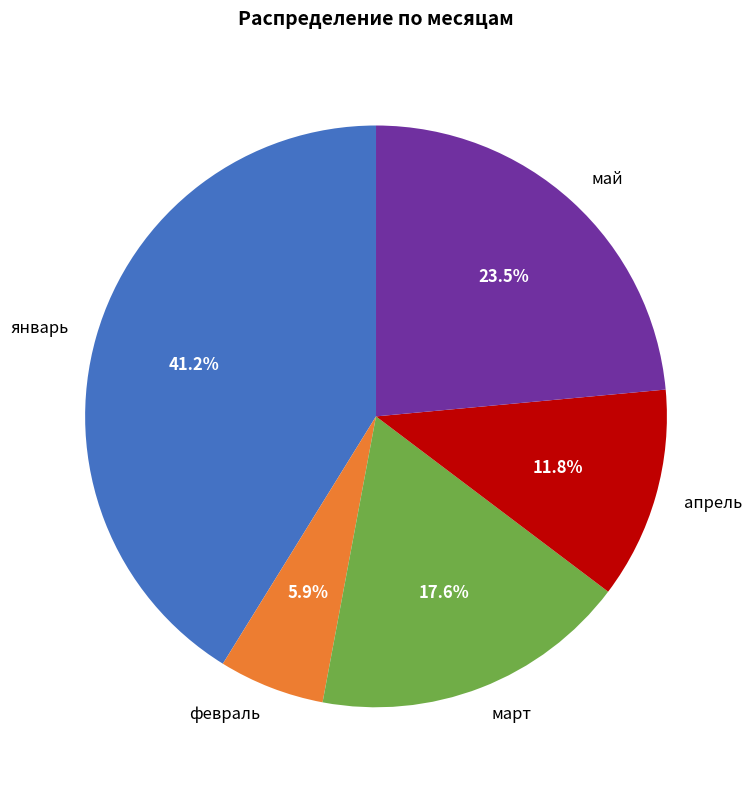

How many slices are in this pie chart?

5